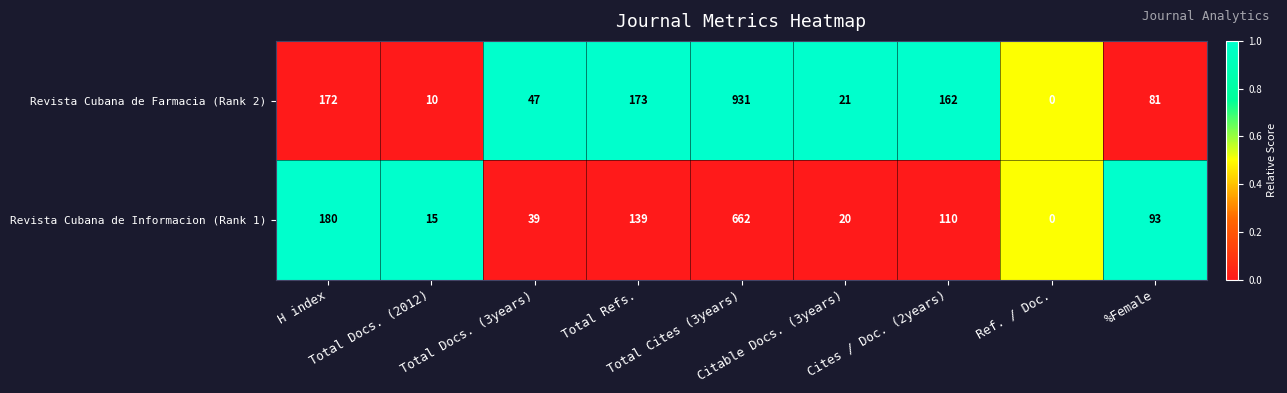

Rank the series by their maximum value, from highest to lowest.

Revista Cubana de Farmacia (Rank 2), Revista Cubana de Informacion (Rank 1)